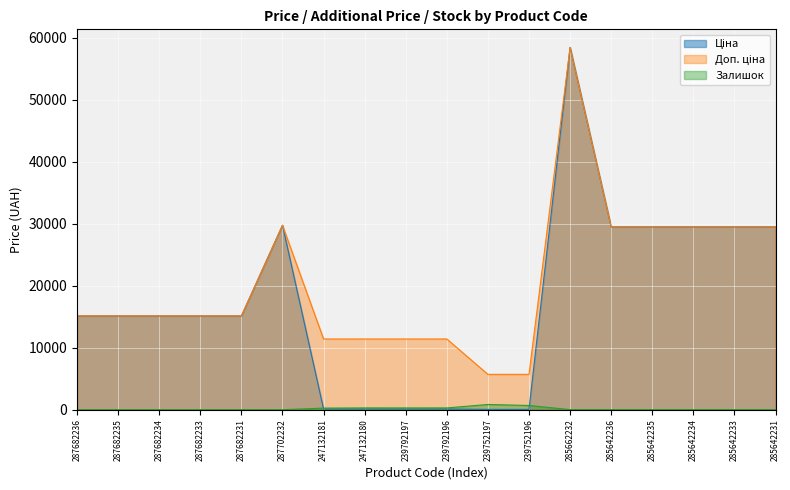

At 285642235, list the series in order from largest to smallest.

Ціна, Доп. ціна, Залишок